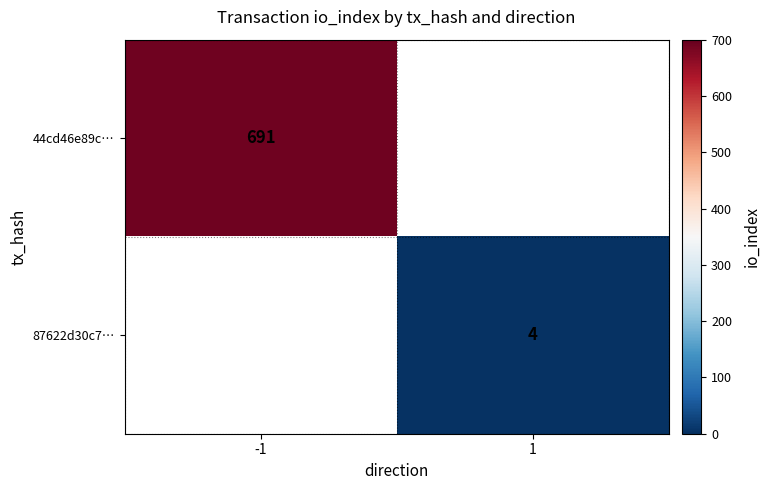

At how many categories does at least one series exceed 469?

1